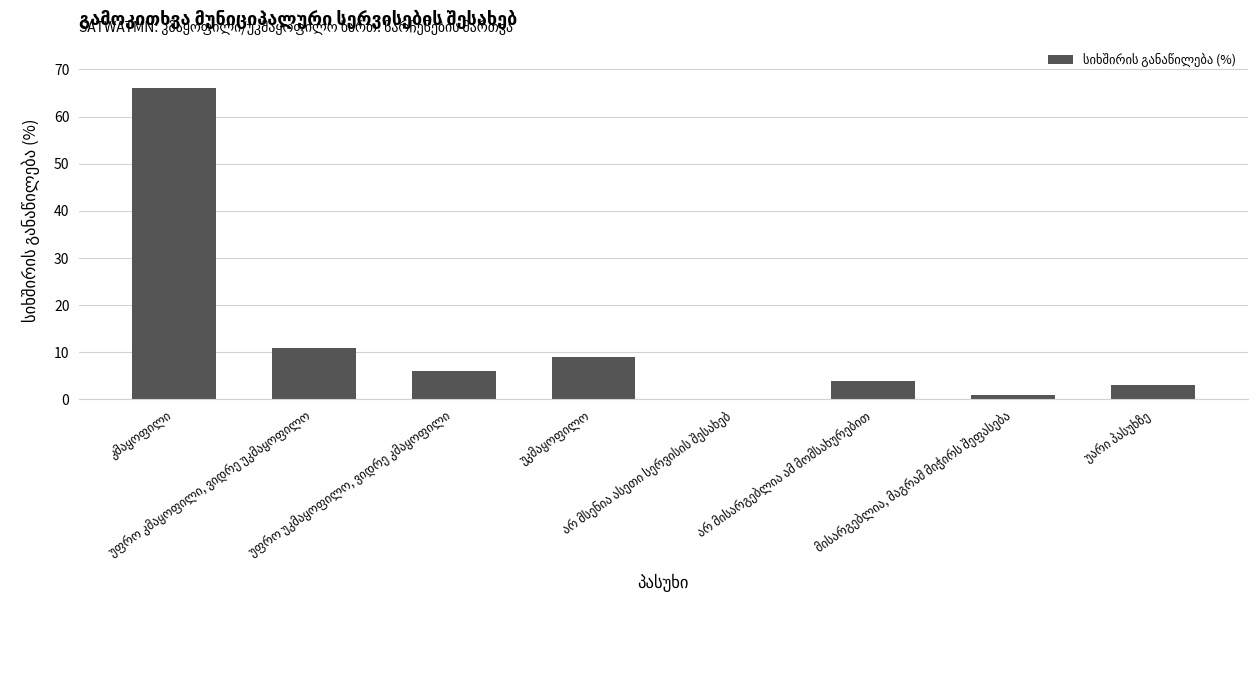

What is the maximum value shown in the chart?

66